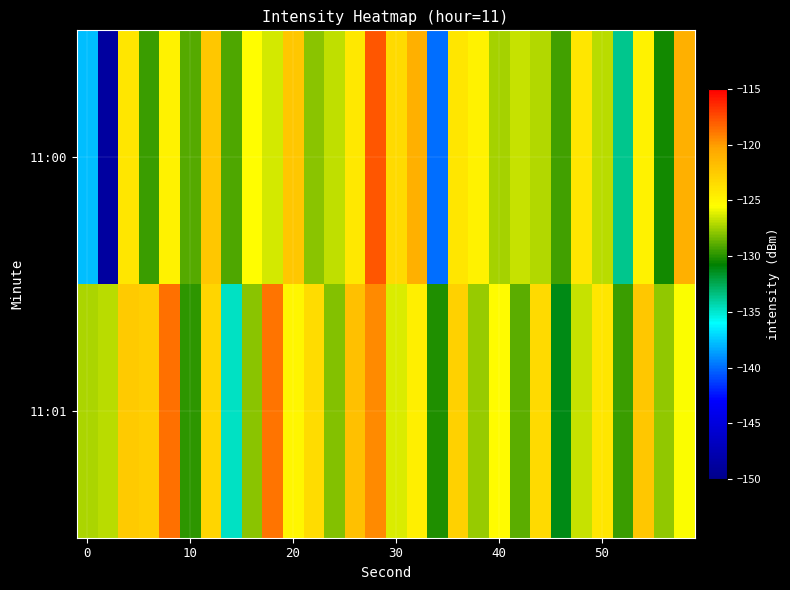

Which series has the largest range (max minus min)?

11:00